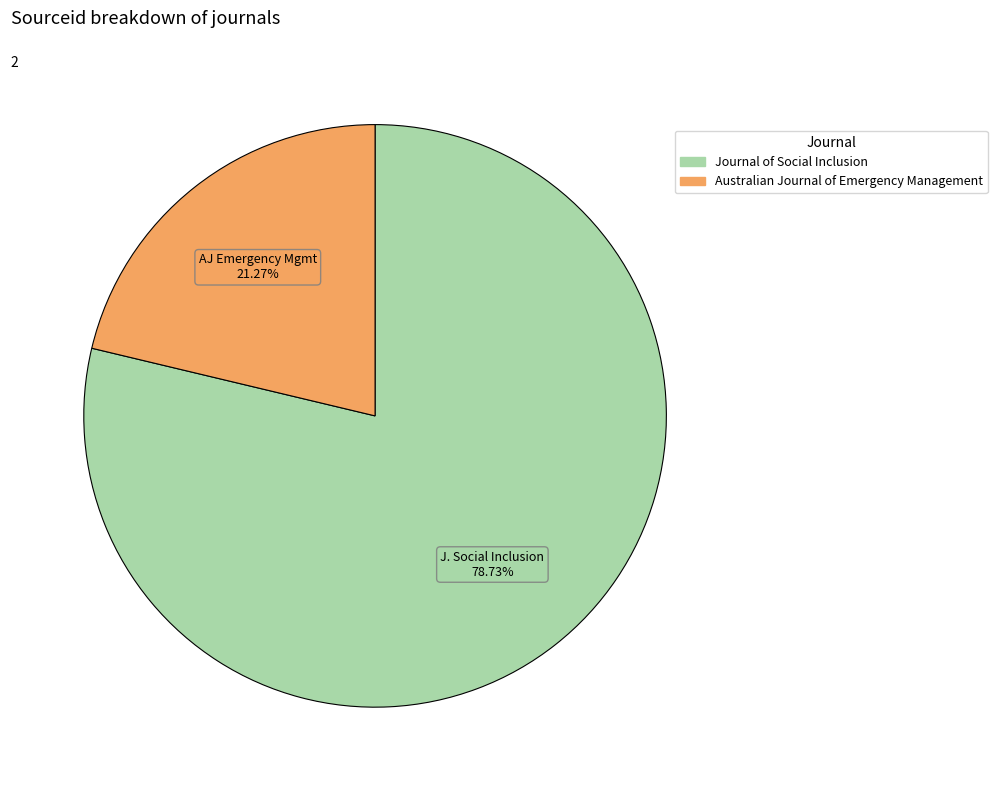

Combined, what portion of the pie is Journal of Social Inclusion and Australian Journal of Emergency Management?

100.0%